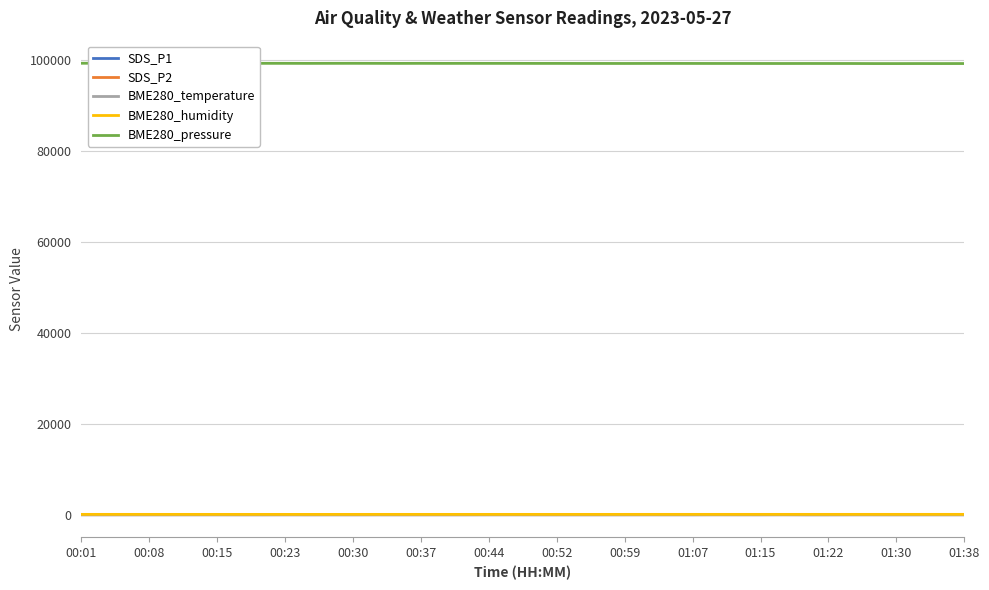

What is the spread (max minus min) of values at 00:30?

99276.0